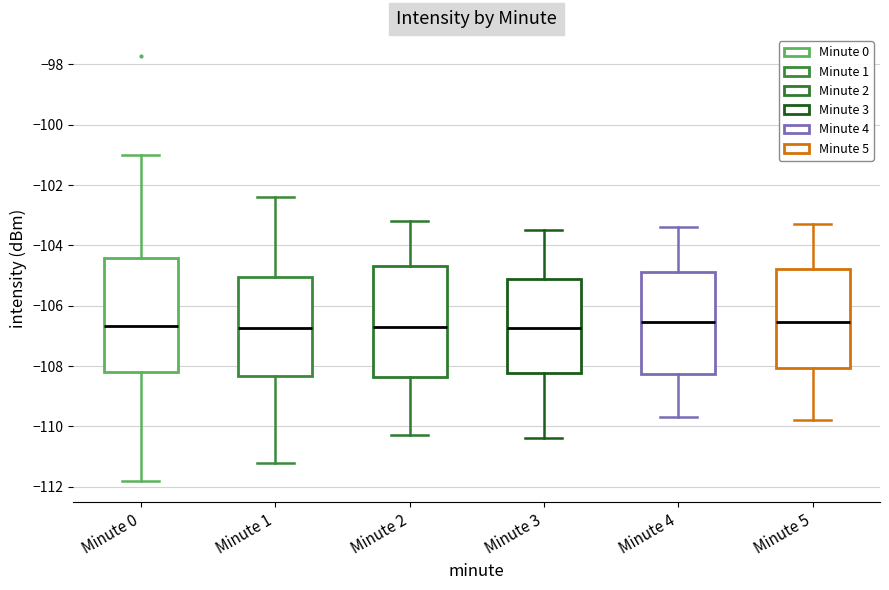

Reading left to right, transcribe this box plot: for each box, give where its median line is, the range the box spans, and where its two whiskers end, as read against the y-axis. The values are not printed on the chart, so give them approximately, as read against the axis.

Minute 0: median -106.6, box -108.2 to -104.4, whiskers -111.8 to -101.0
Minute 1: median -106.8, box -108.4 to -105.0, whiskers -111.2 to -102.4
Minute 2: median -106.6, box -108.4 to -104.6, whiskers -110.2 to -103.2
Minute 3: median -106.8, box -108.2 to -105.0, whiskers -110.4 to -103.4
Minute 4: median -106.6, box -108.2 to -104.8, whiskers -109.6 to -103.4
Minute 5: median -106.6, box -108.0 to -104.8, whiskers -109.8 to -103.2